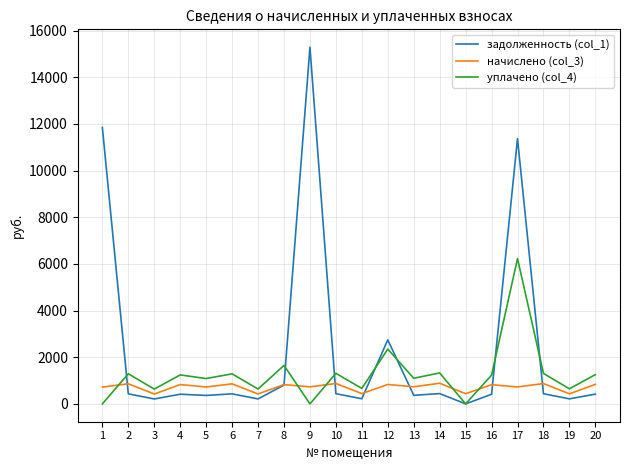

What is the maximum value shown in the chart?

15291.8